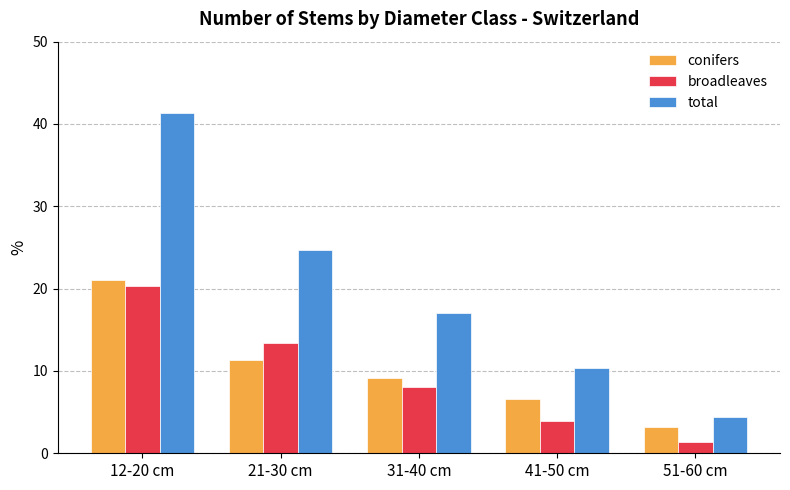

Which series has the widest spread of values?

total